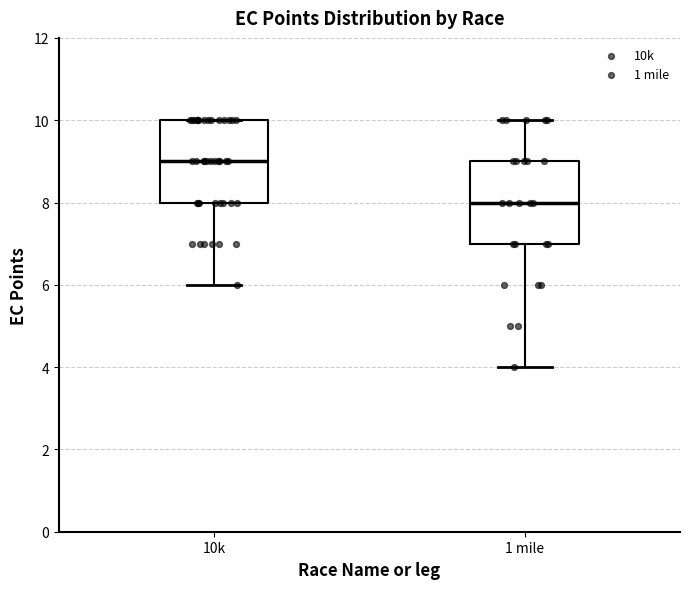

Reading left to right, read every box against the y-axis: the position of its median line, the range the box covers, and the ends of its whiskers. The values are not printed on the chart, so give them approximately, as read against the axis.

10k: median 9, box 8 to 10, whiskers 6 to 10
1 mile: median 8, box 7 to 9, whiskers 4 to 10